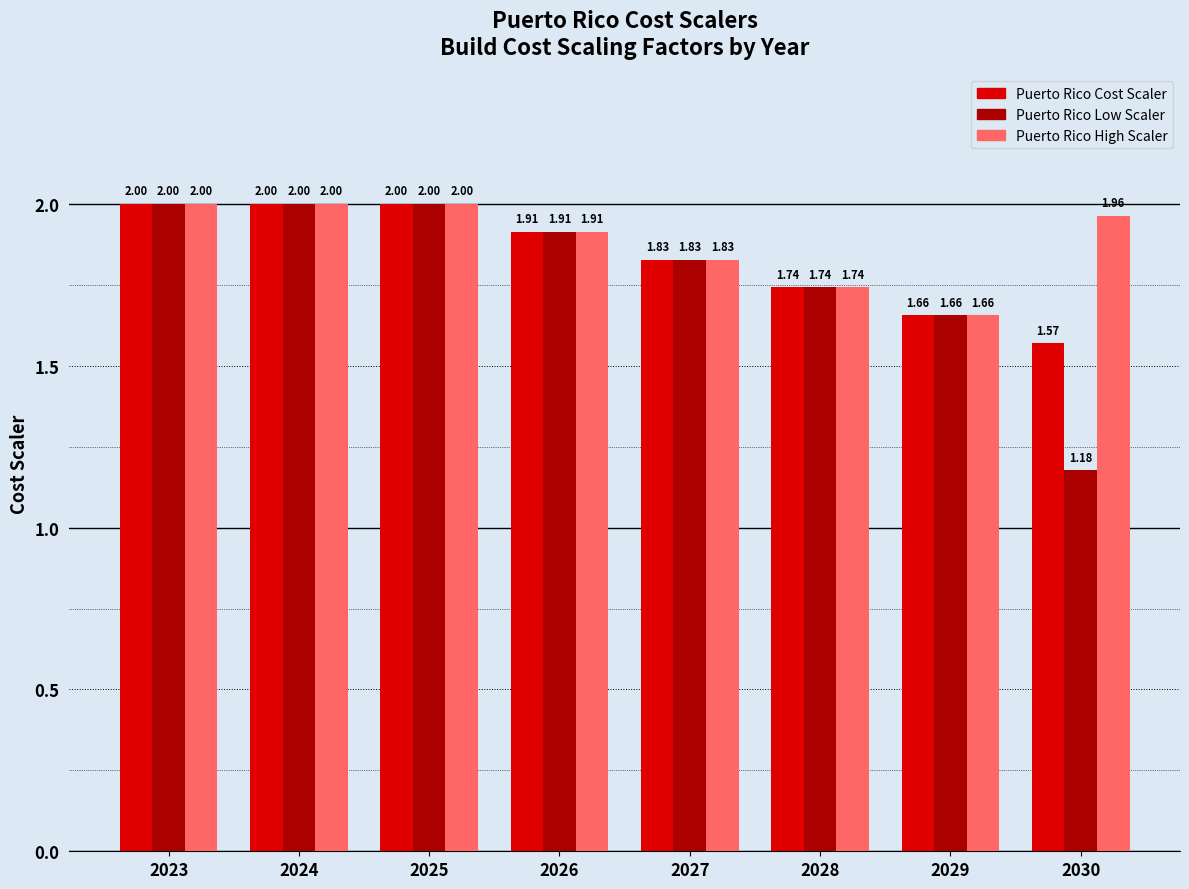

List the series in order of their overall mean, highest first.

Puerto Rico High Scaler, Puerto Rico Cost Scaler, Puerto Rico Low Scaler